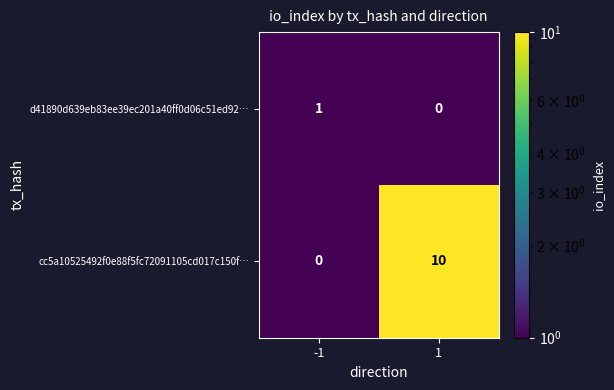

What is the difference between the cc5a10525492f0e88f5fc72091105cd017c150f… values at 1 and -1?

10